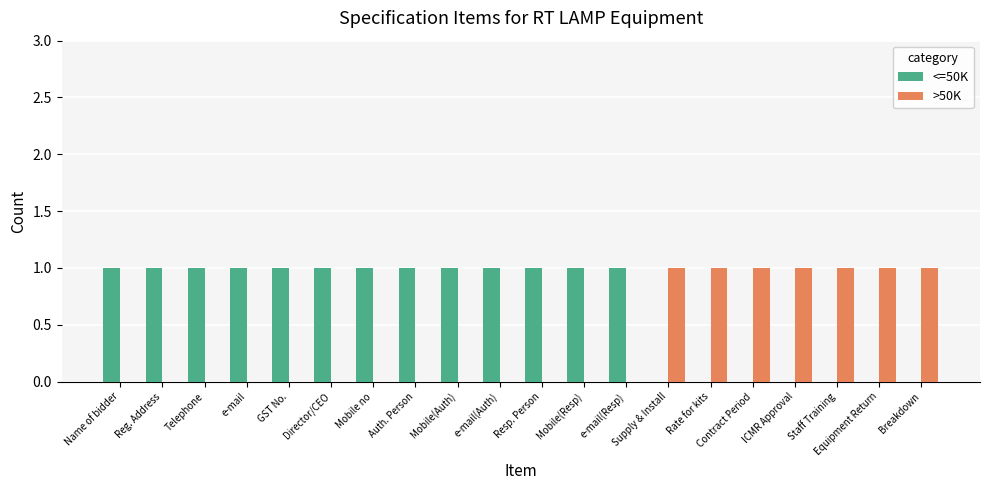

Is it true that <=50K equals 1 at GST No.?

True